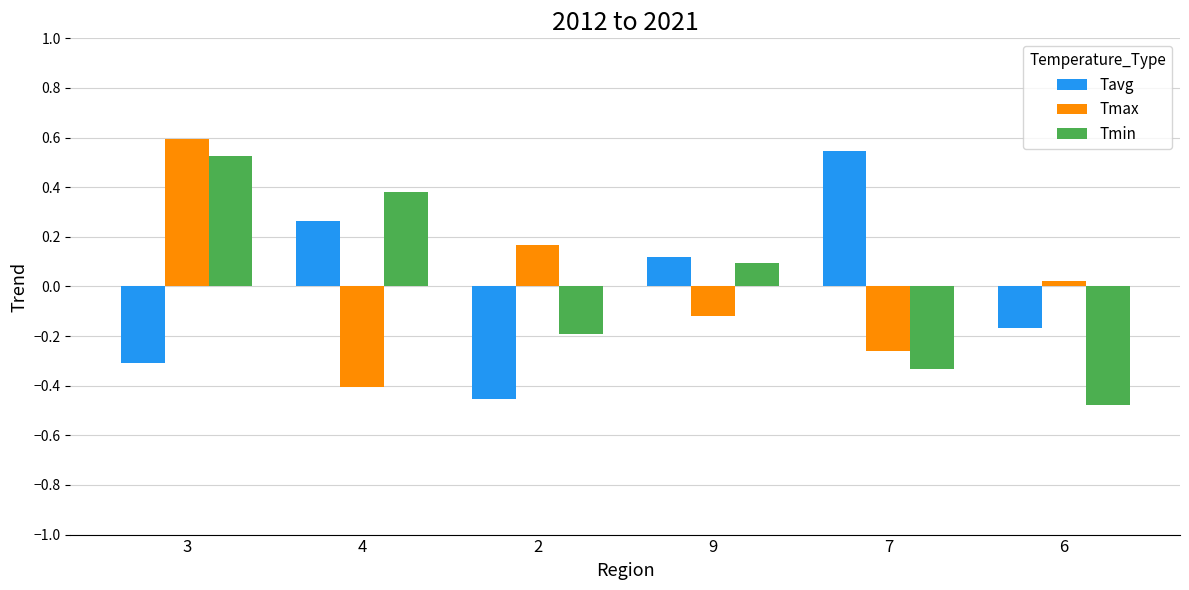

What is the difference between the highest and lowest values at 7?

0.9